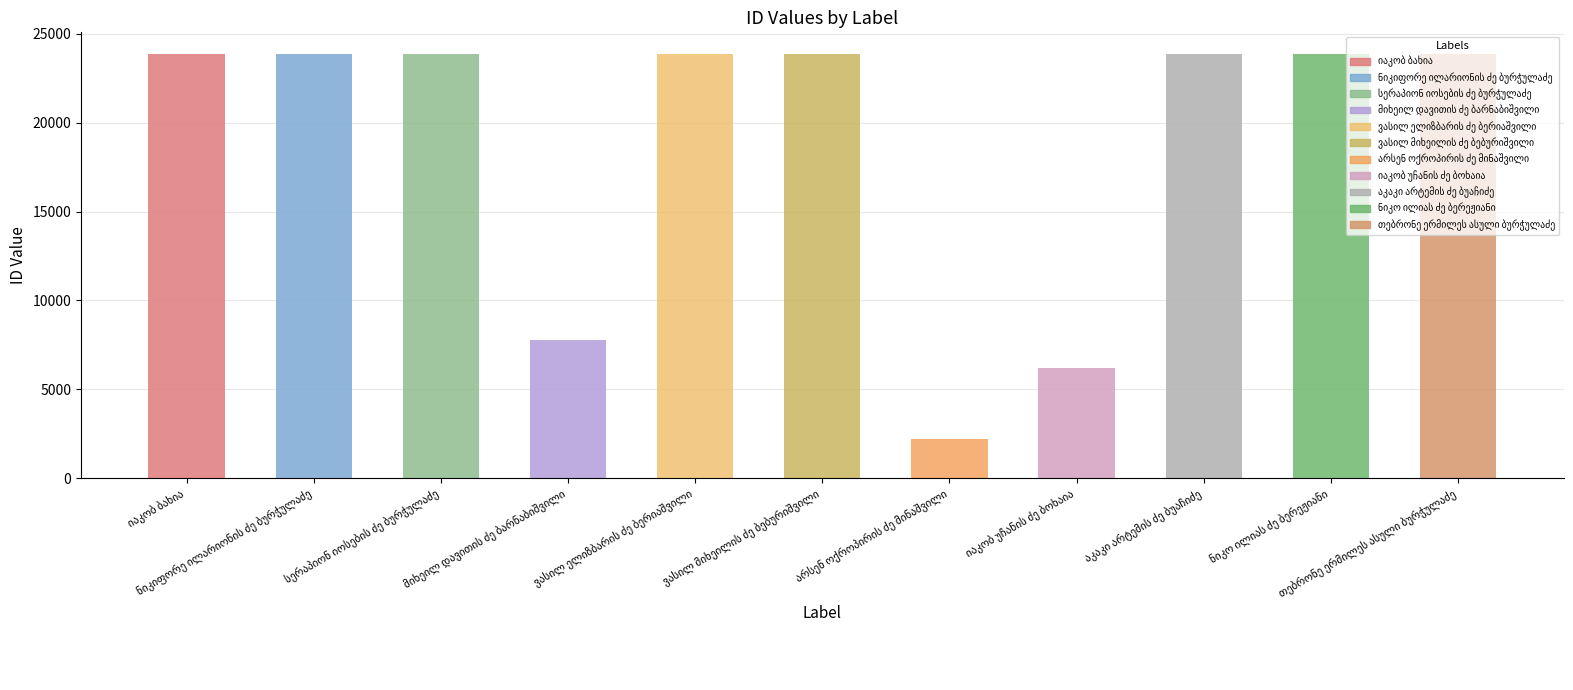

How many data points does each series have?

11